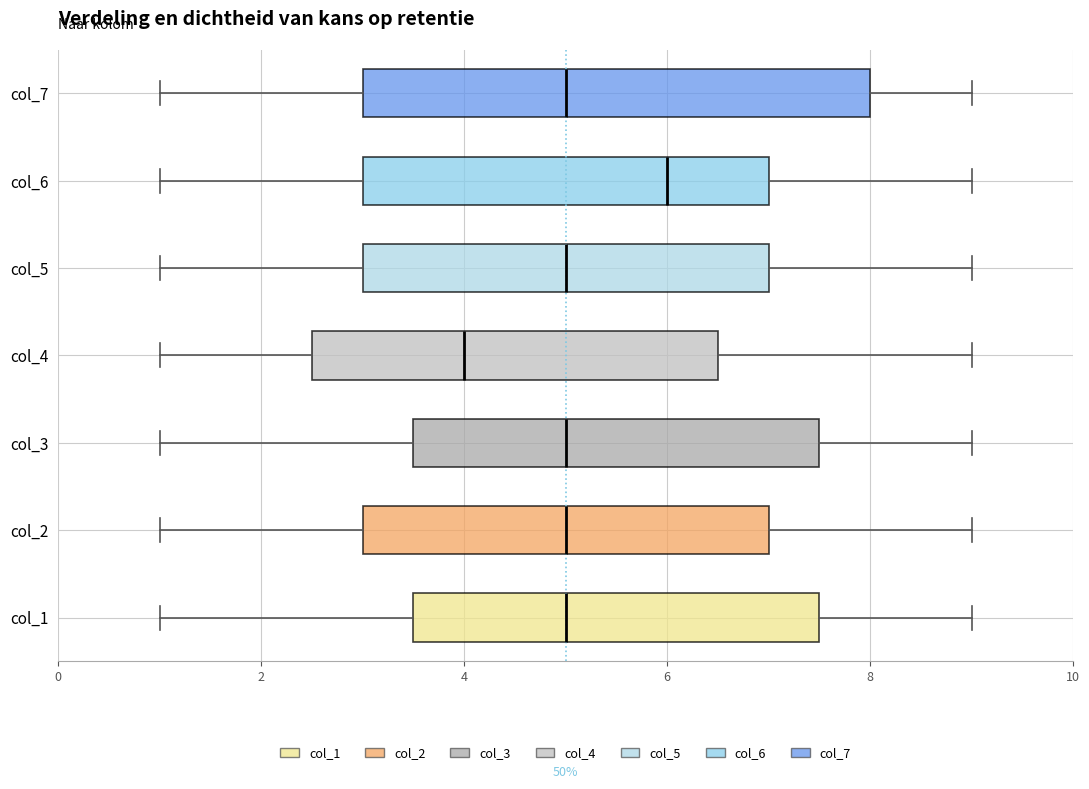

Which box's median line is the furthest to the left?

col_4